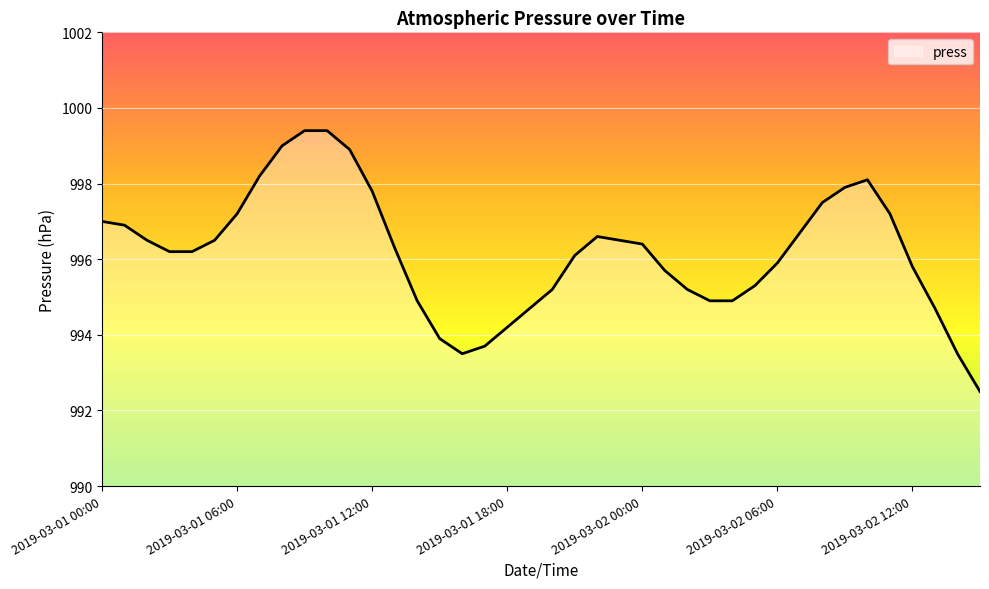

Reading left to right, extract all data points from this chart.

997.0	996.9	996.5	996.2	996.2	996.5	997.2	998.2	999.0	999.4	999.4	998.9	997.8	996.3	994.9	993.9	993.5	993.7	994.2	994.7	995.2	996.1	996.6	996.5	996.4	995.7	995.2	994.9	994.9	995.3	995.9	996.7	997.5	997.9	998.1	997.2	995.8	994.7	993.5	992.5